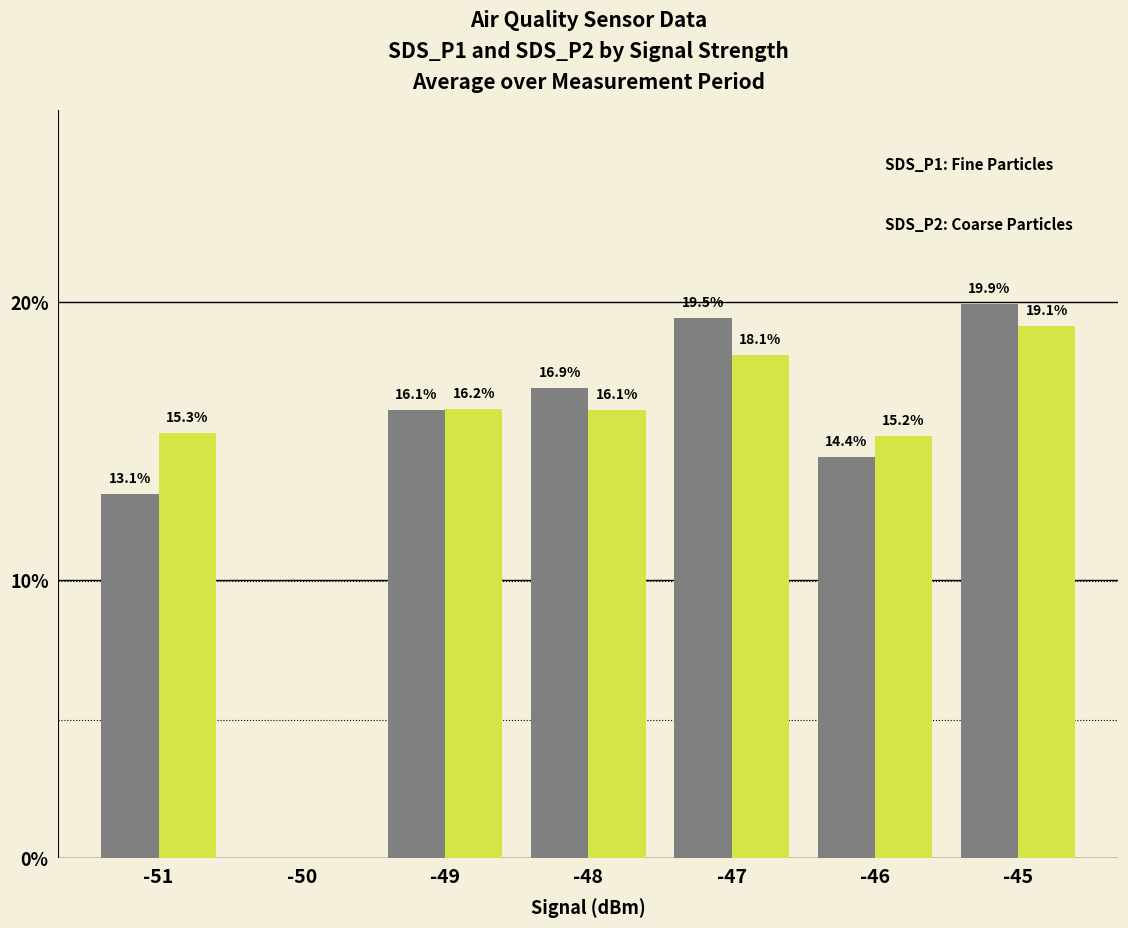

At which category is the sum across all series the highest?

-45